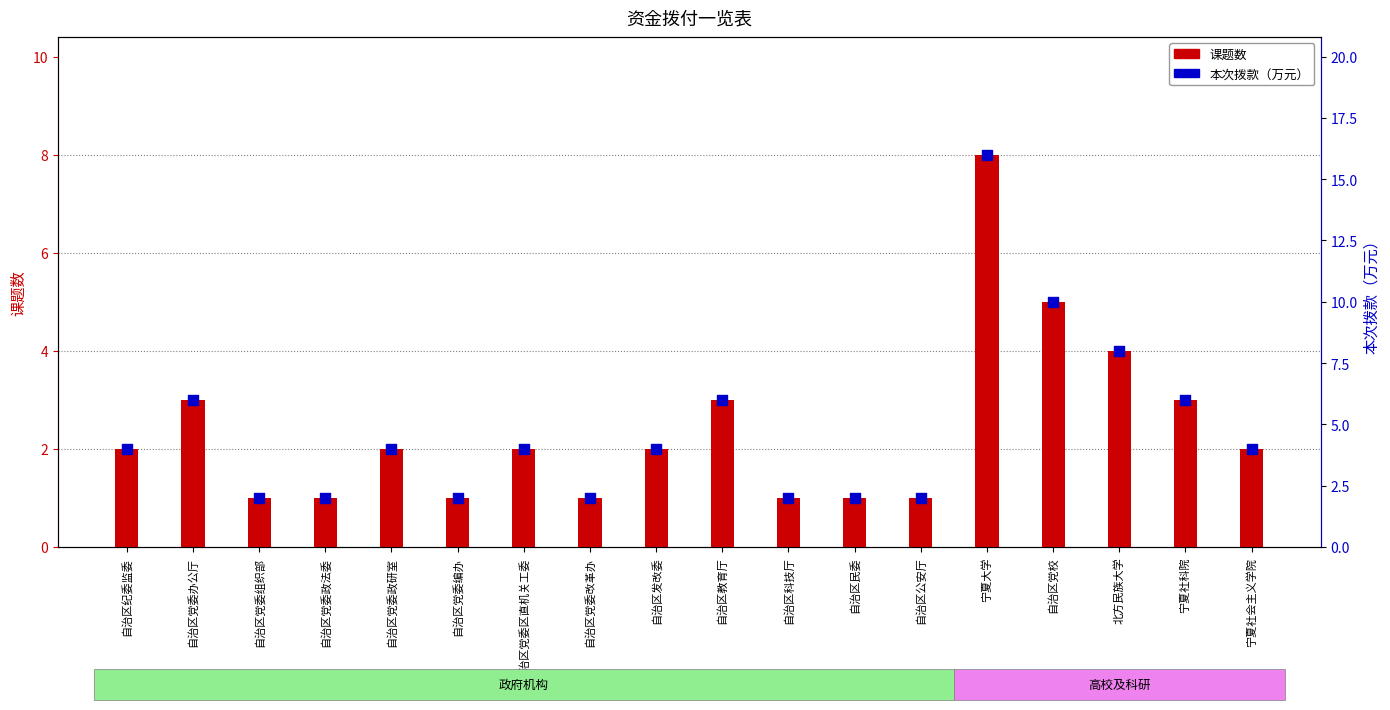

At which category is the sum across all series the highest?

宁夏大学